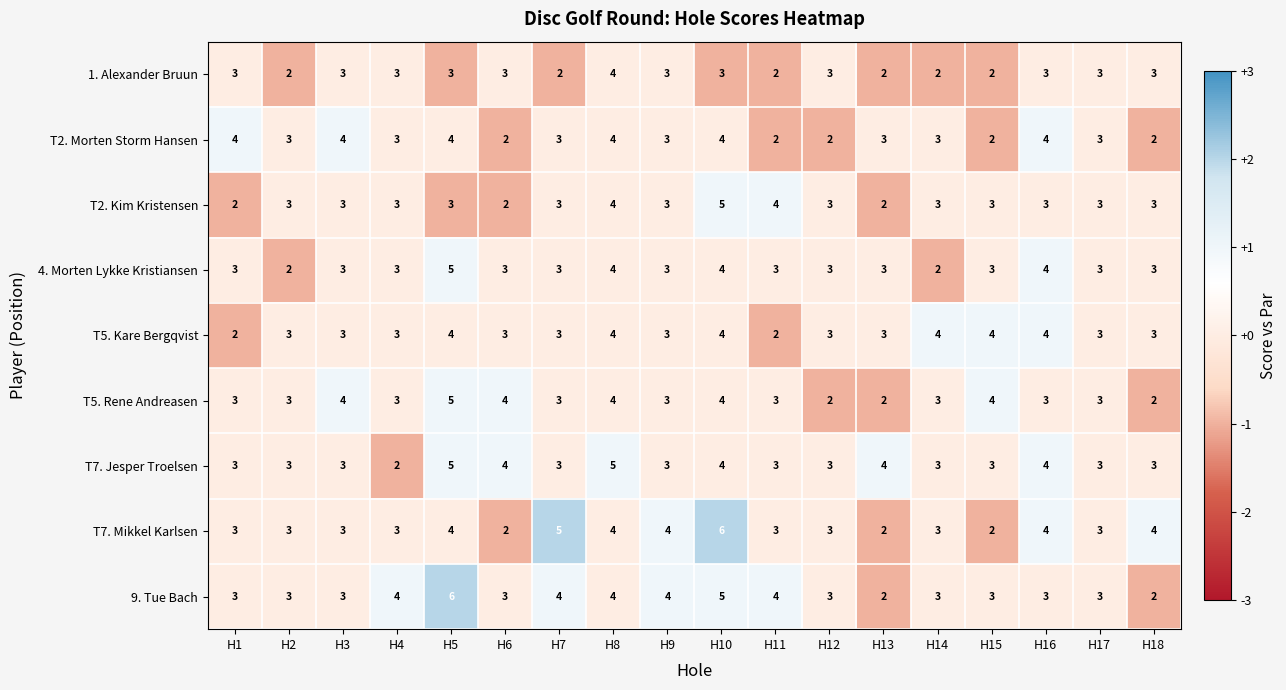

What is the average value of the 9. Tue Bach series?

3